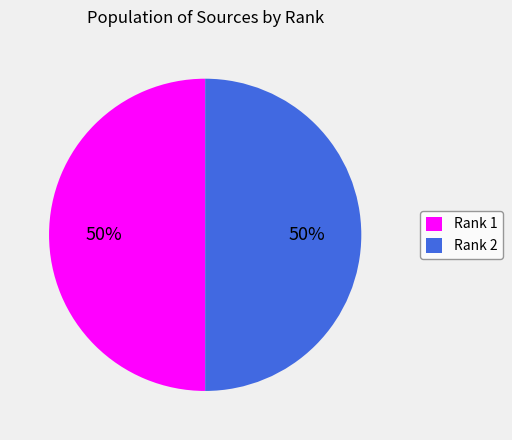

To the nearest percent, what portion does Rank 2 represent?

50%